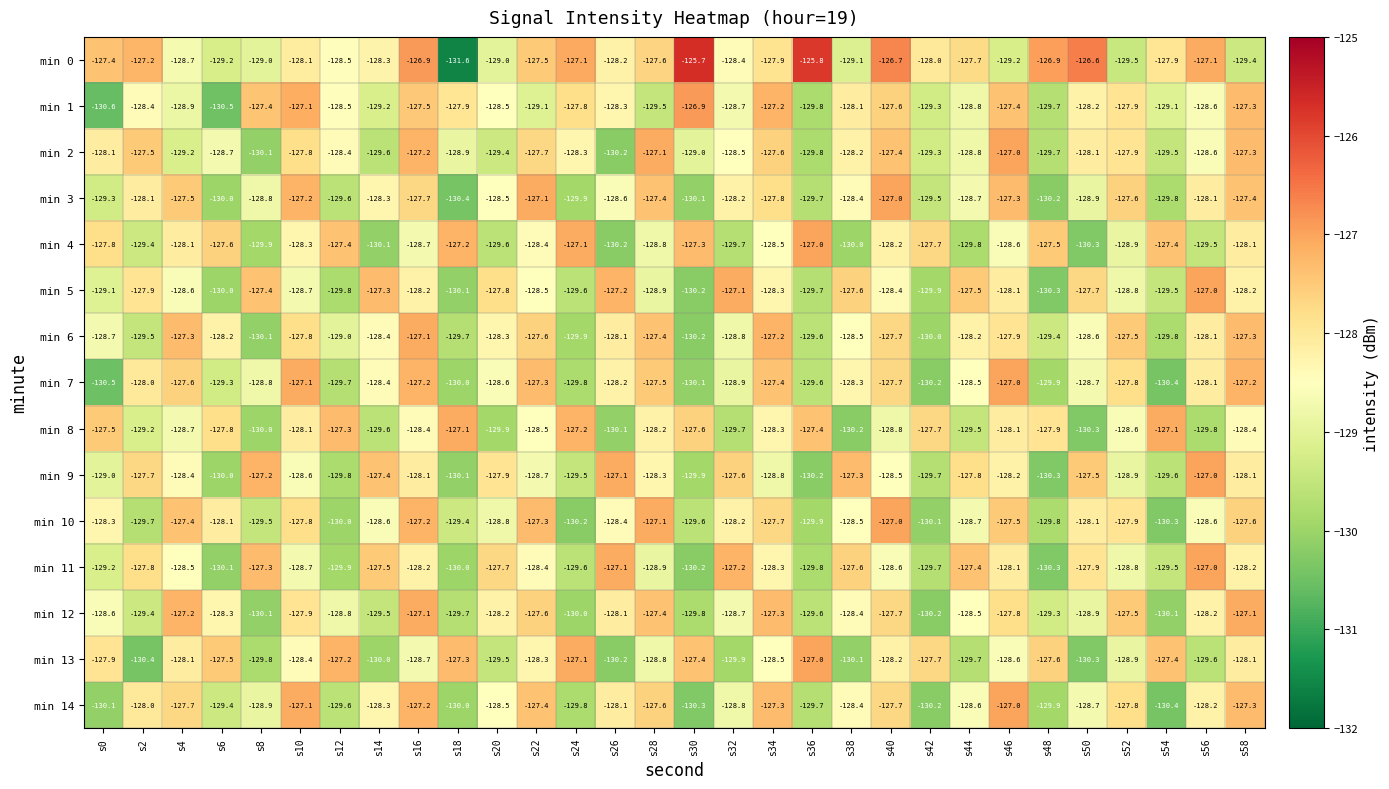

Which category has the lowest value across all series?

s18